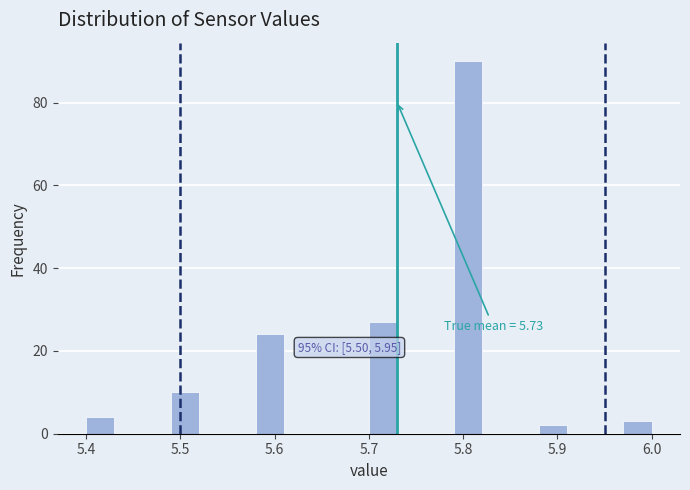

Read against the x-axis, roughly where is the centre of the tallest bar?

5.81